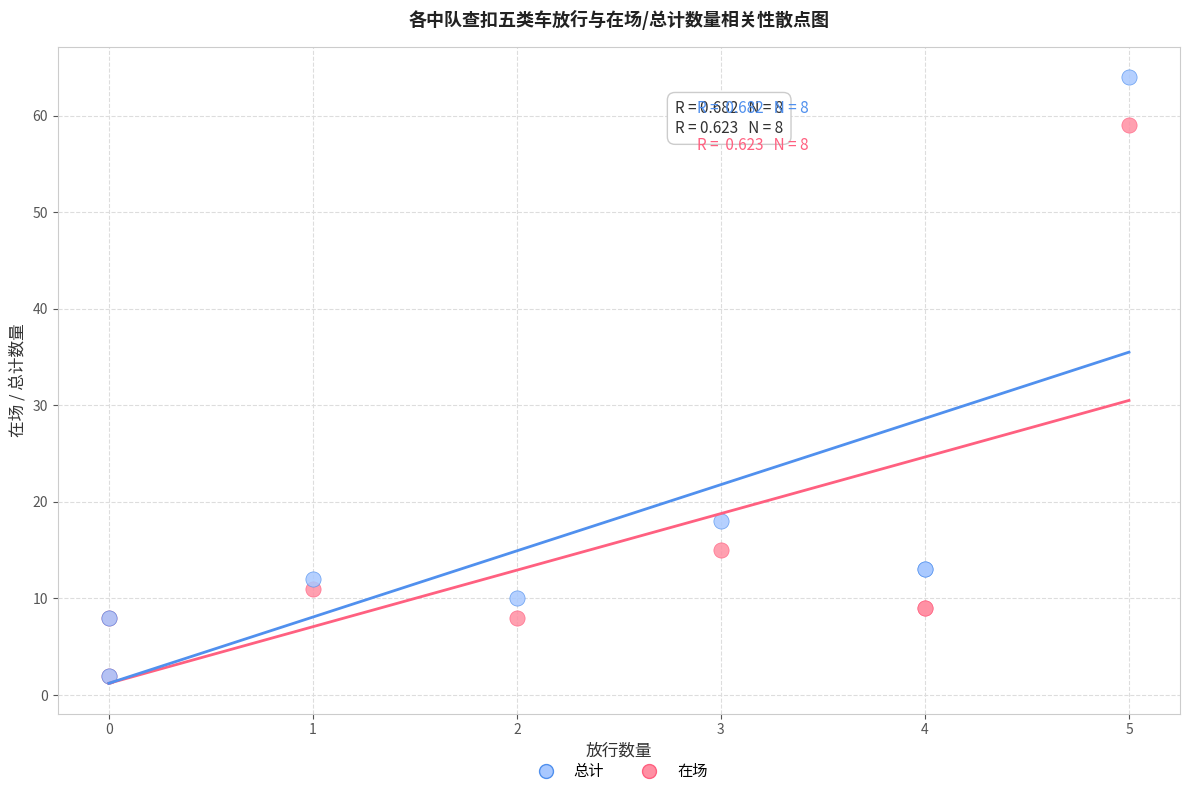

In the 在场 series, what Y value is closest to 30?

15